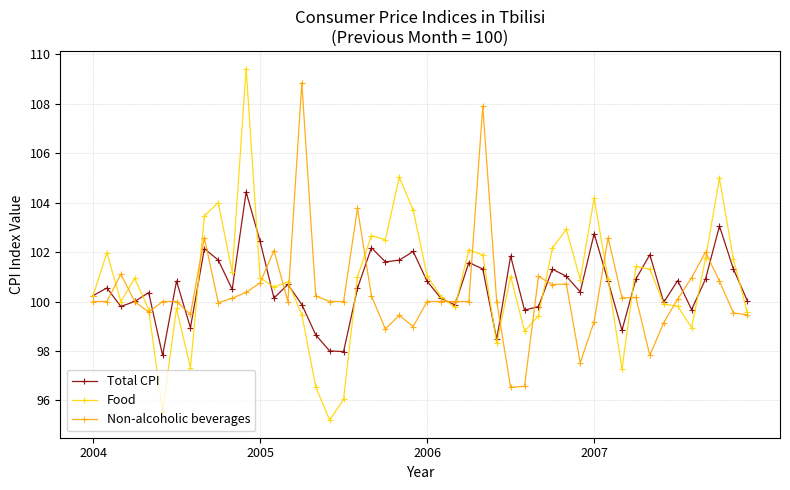

At how many categories does at least one series exceed 103?

10